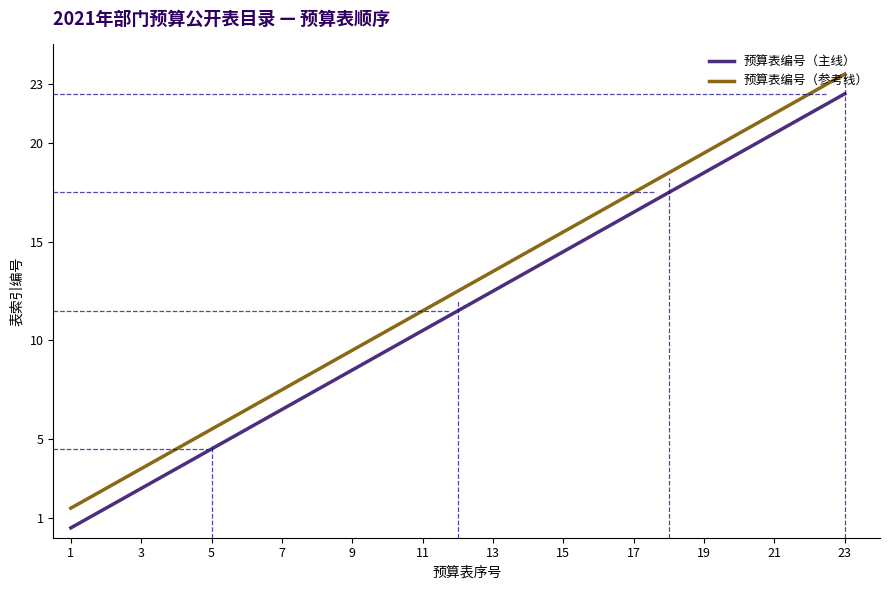

How many lines are shown in the chart?

2